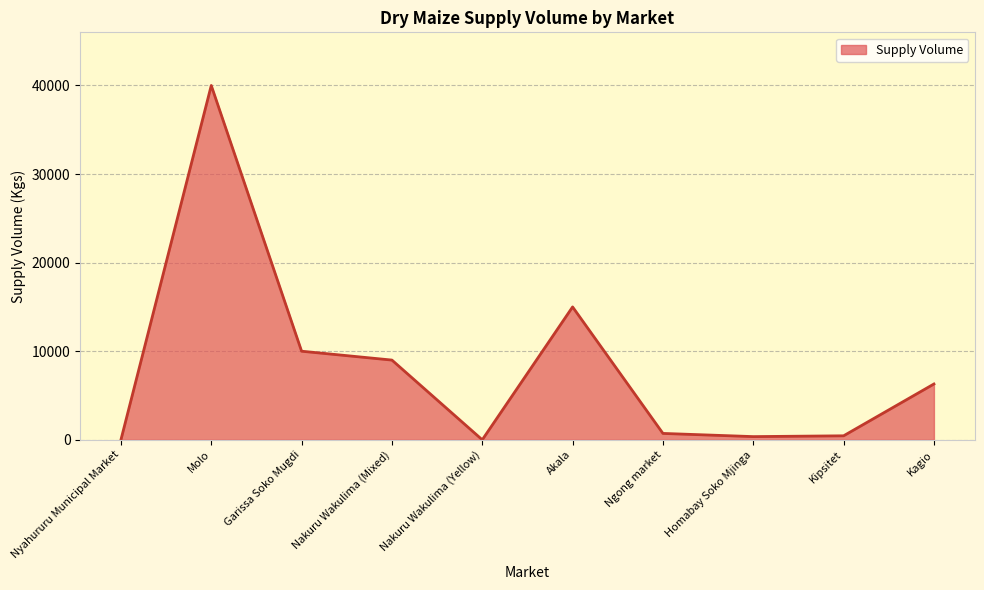

Is it true that the value at Nakuru Wakulima (Yellow) is 0?

True